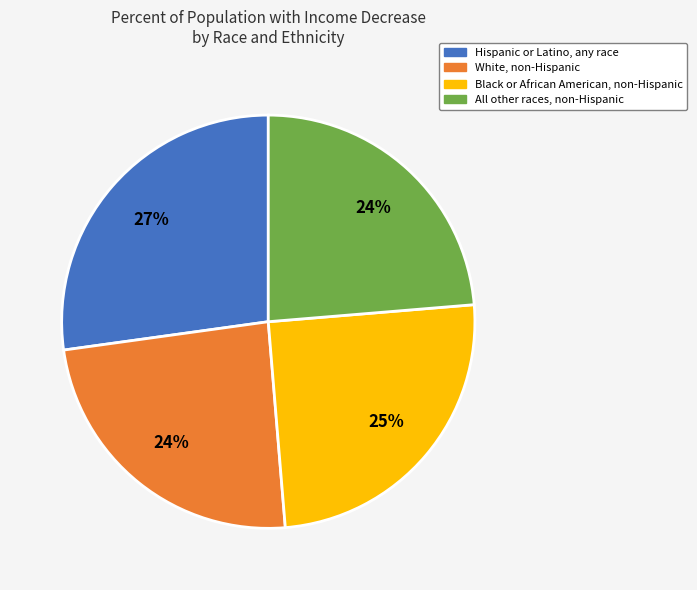

Is the sum of Black or African American, non-Hispanic and All other races, non-Hispanic greater than half?

No